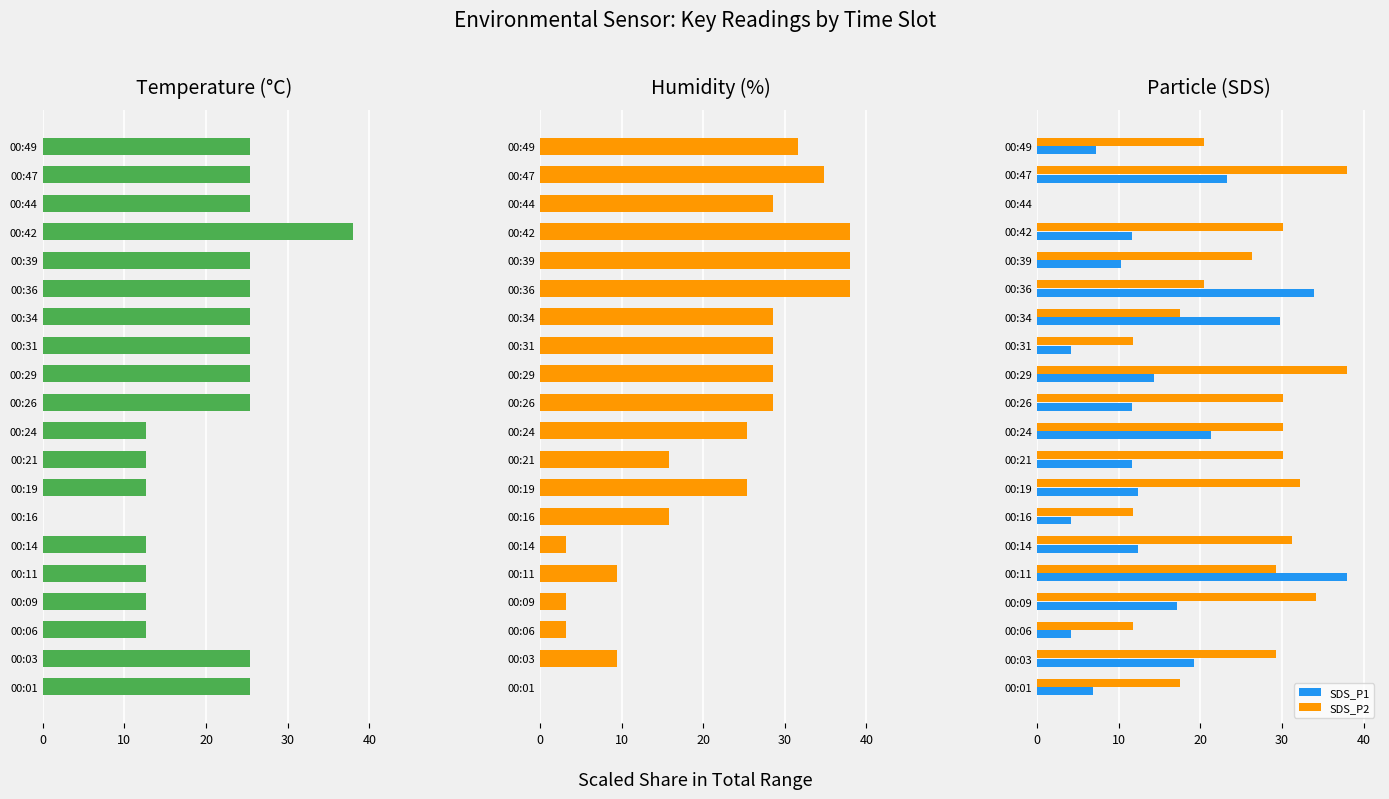

How many data points in SDS_P1 are above 12?

10